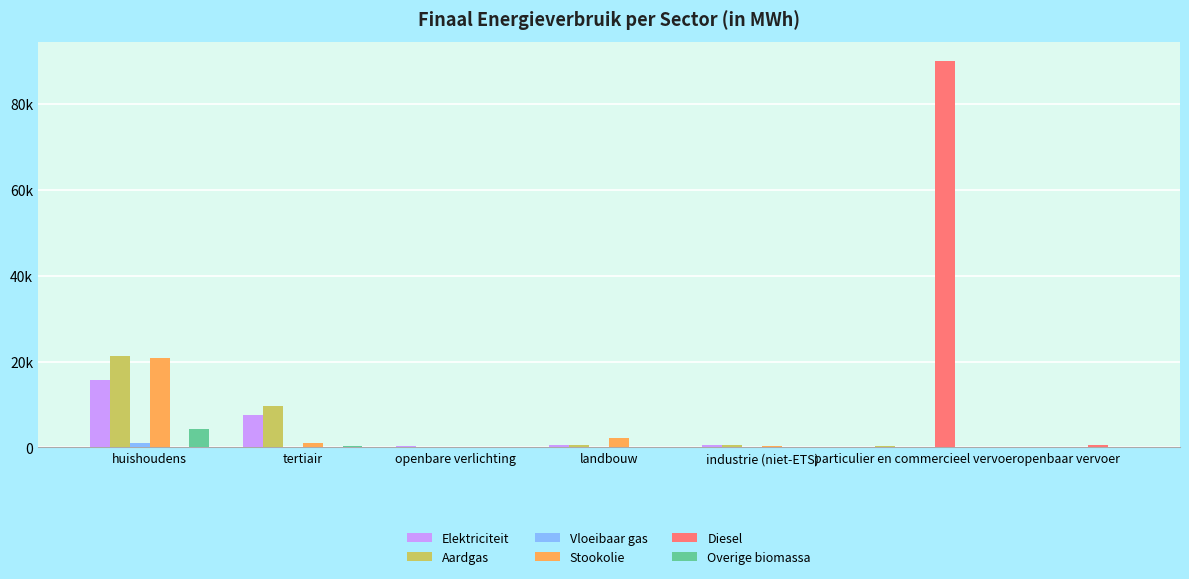

What are all the series names shown in the legend?

Elektriciteit, Aardgas, Vloeibaar gas, Stookolie, Diesel, Overige biomassa